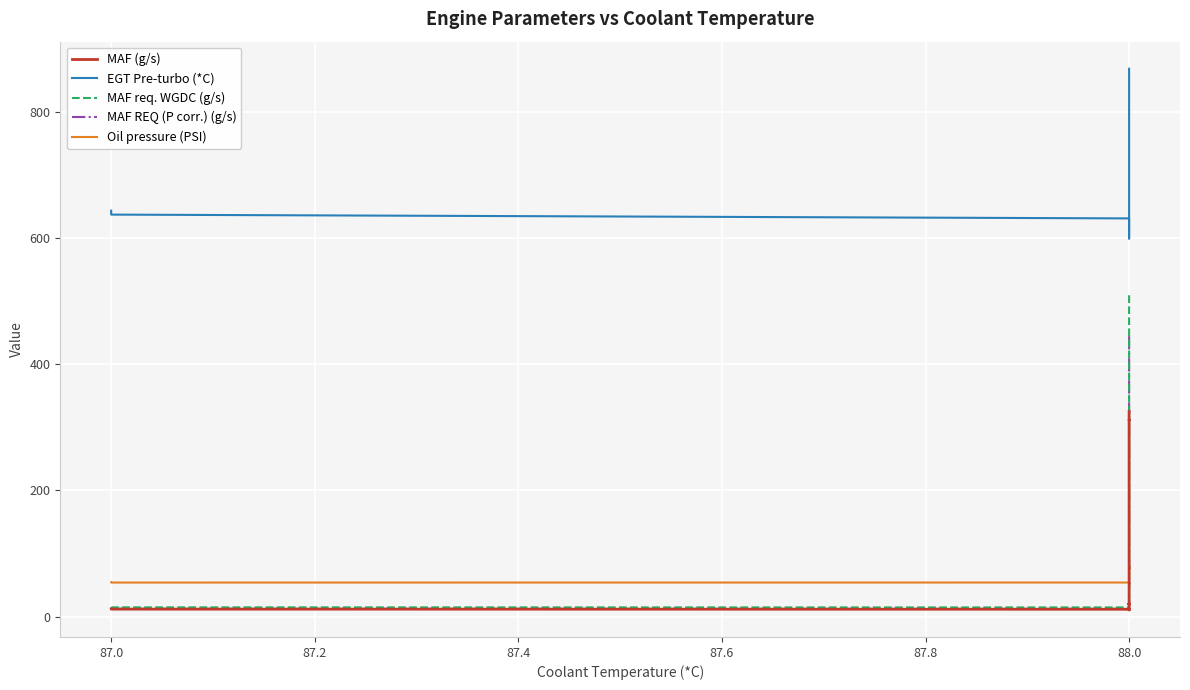

True or false: EGT Pre-turbo (*C) and MAF (g/s) intersect in this chart.

False